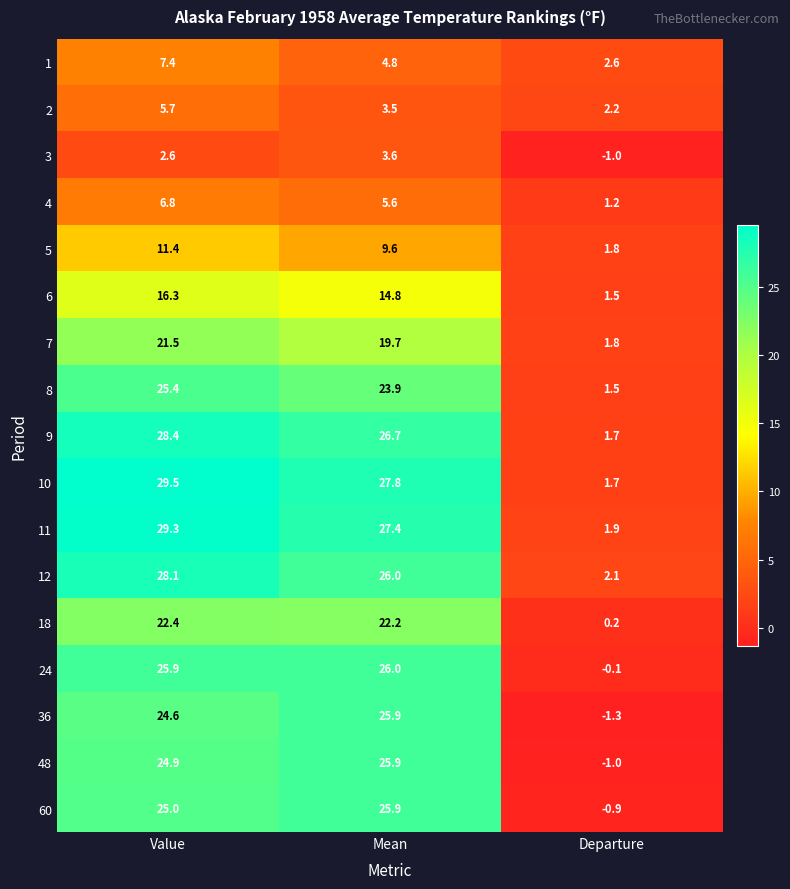

Read the 12 value at Mean.

26.0